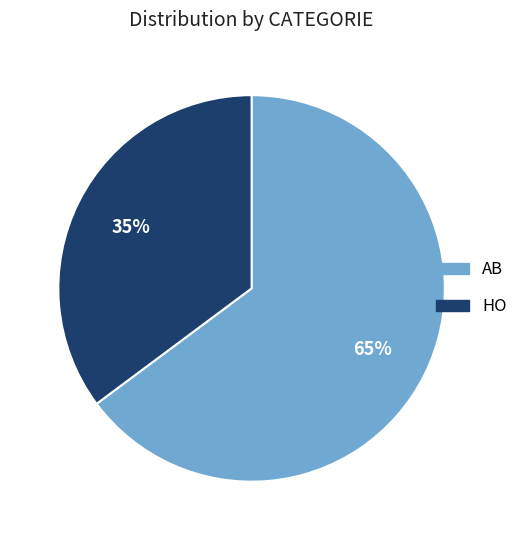

Between HO and AB, which is larger?

AB